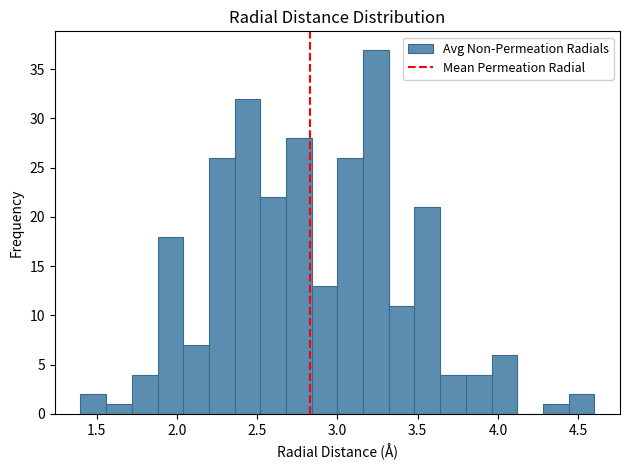

Read against the x-axis, roughly where is the centre of the tallest bar?

3.25